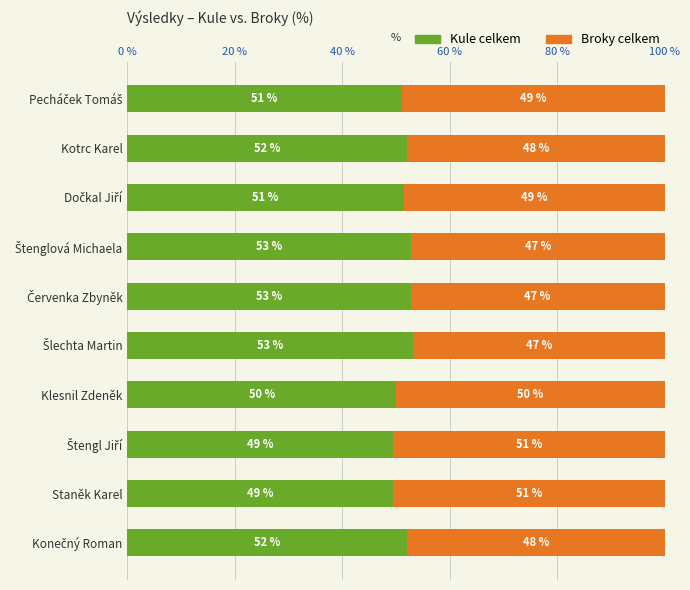

How many values in the Kule celkem series exceed 52?

5